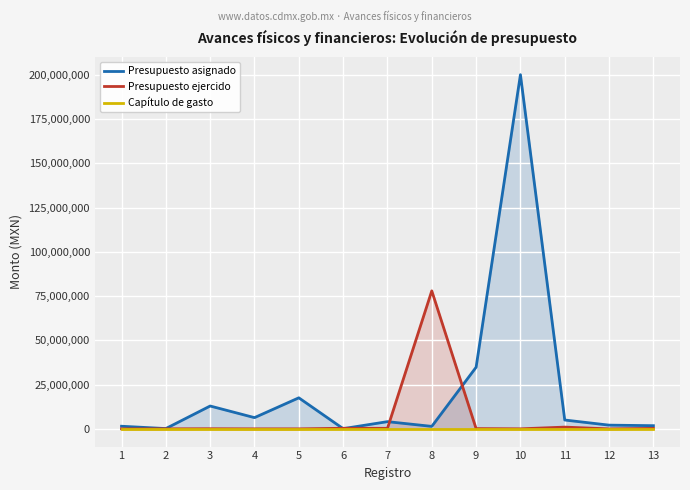

Does the chart display data point markers on the line(s)?

No